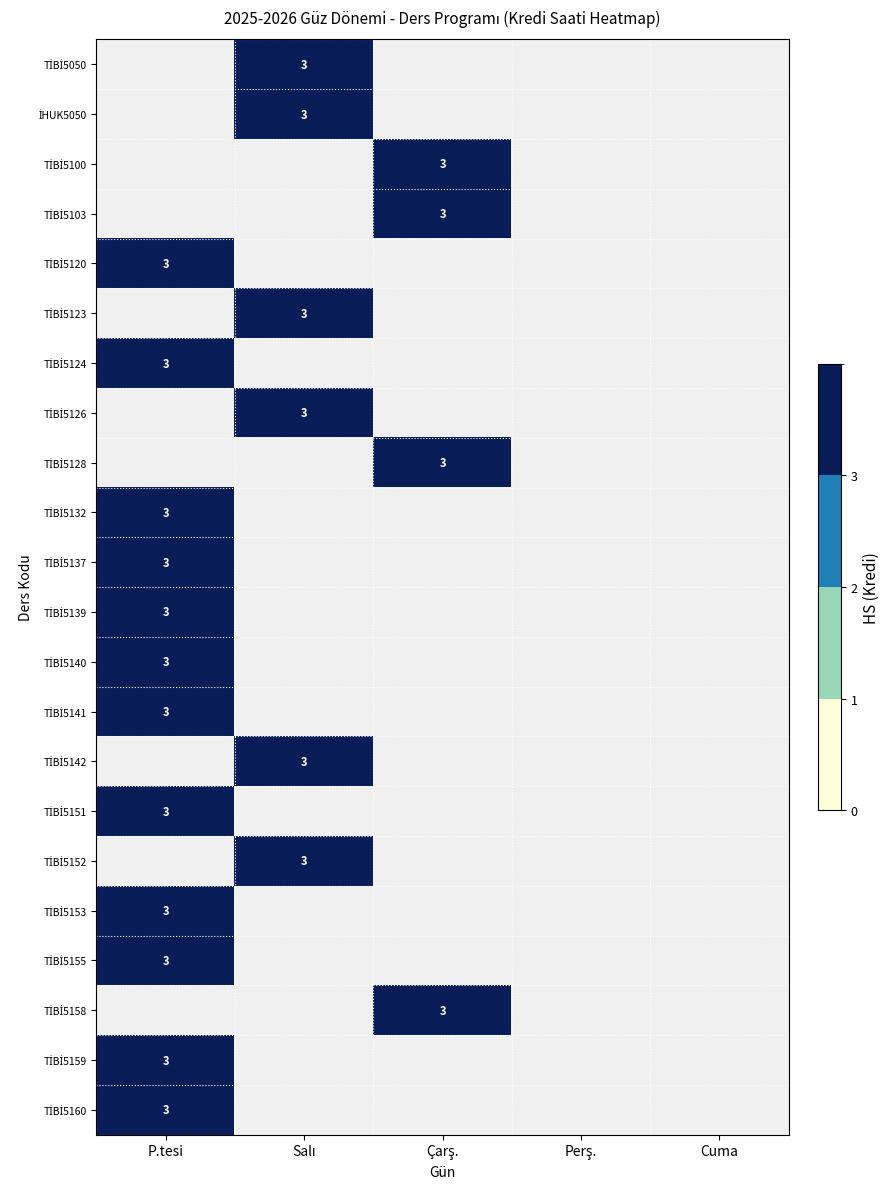

At Çarş., list the series in order from smallest to largest.

TİBİ5050, İHUK5050, TİBİ5100, TİBİ5103, TİBİ5120, TİBİ5123, TİBİ5124, TİBİ5126, TİBİ5128, TİBİ5132, TİBİ5137, TİBİ5139, TİBİ5140, TİBİ5141, TİBİ5142, TİBİ5151, TİBİ5152, TİBİ5153, TİBİ5155, TİBİ5158, TİBİ5159, TİBİ5160